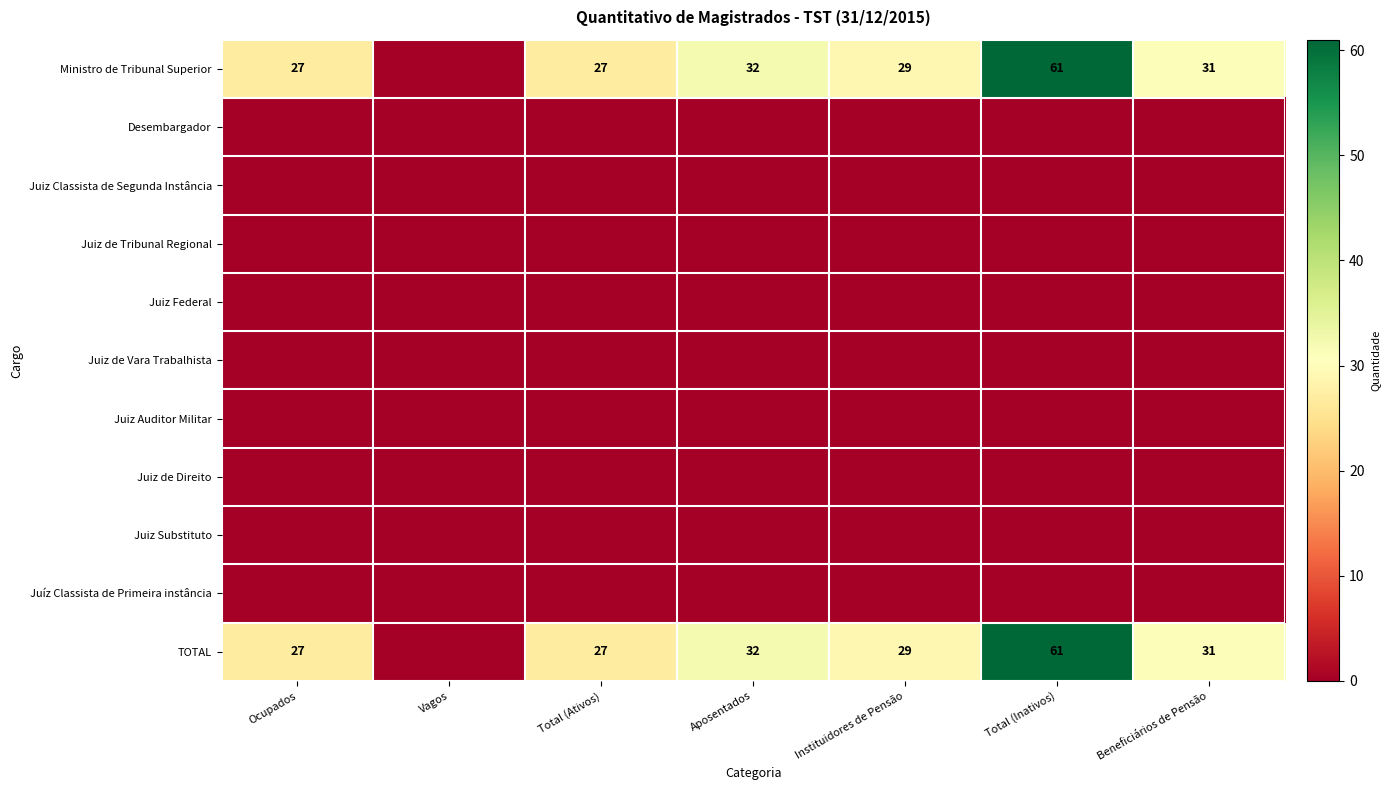

The TOTAL series shows 9 at Ocupados. True or false?

False